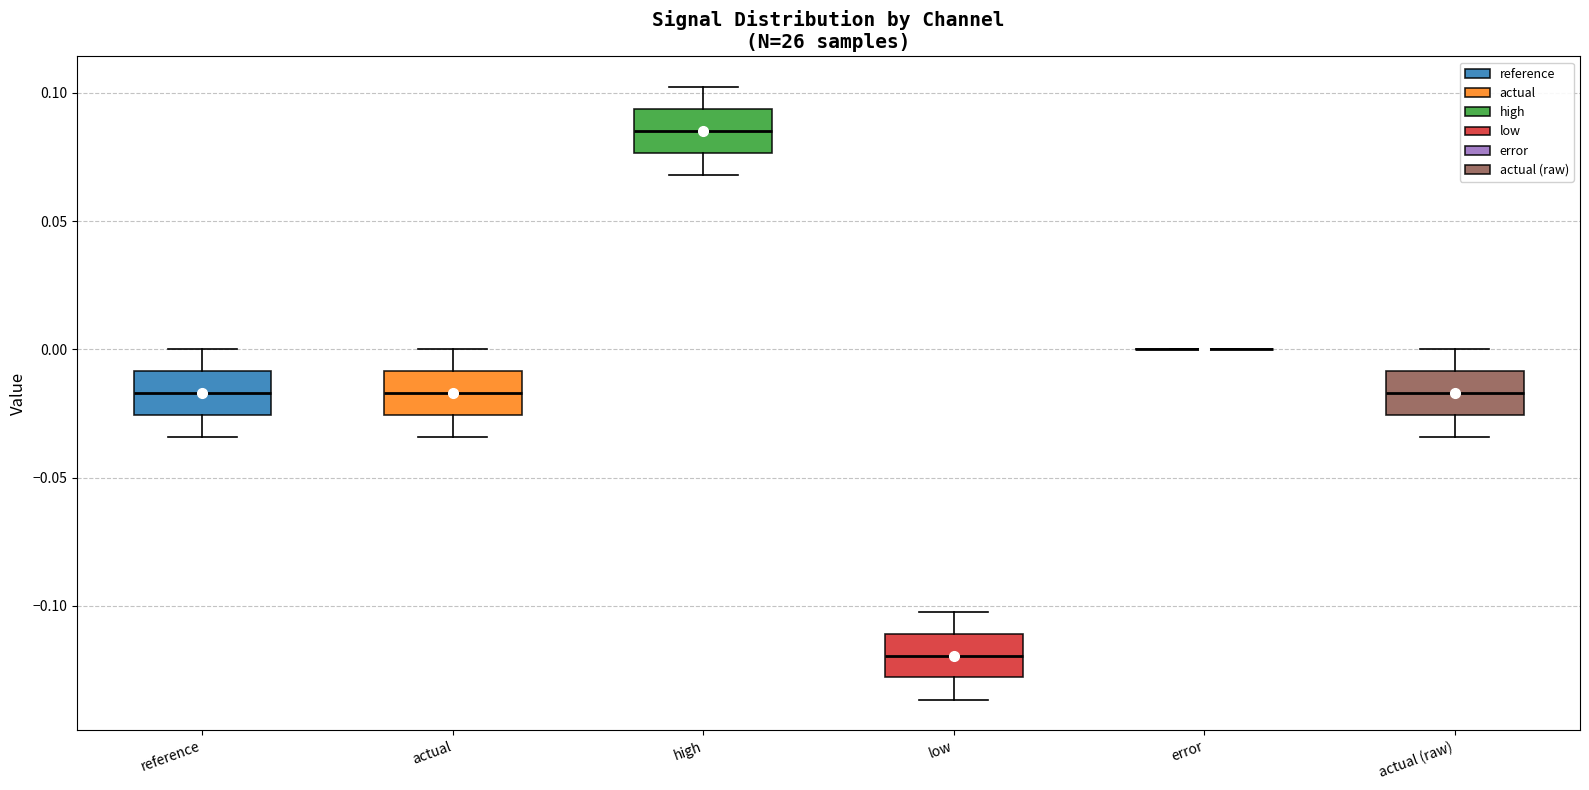

Reading left to right, read every box against the y-axis: the position of its median line, the range the box covers, and the ends of its whiskers. The values are not printed on the chart, so give them approximately, as read against the axis.

reference: median -0.015, box -0.025 to -0.010, whiskers -0.035 to 0.000
actual: median -0.015, box -0.025 to -0.010, whiskers -0.035 to 0.000
high: median 0.085, box 0.075 to 0.095, whiskers 0.070 to 0.100
low: median -0.120, box -0.130 to -0.110, whiskers -0.135 to -0.100
error: box collapsed to a line at 0.000, whiskers 0.000 to 0.000
actual (raw): median -0.015, box -0.025 to -0.010, whiskers -0.035 to 0.000